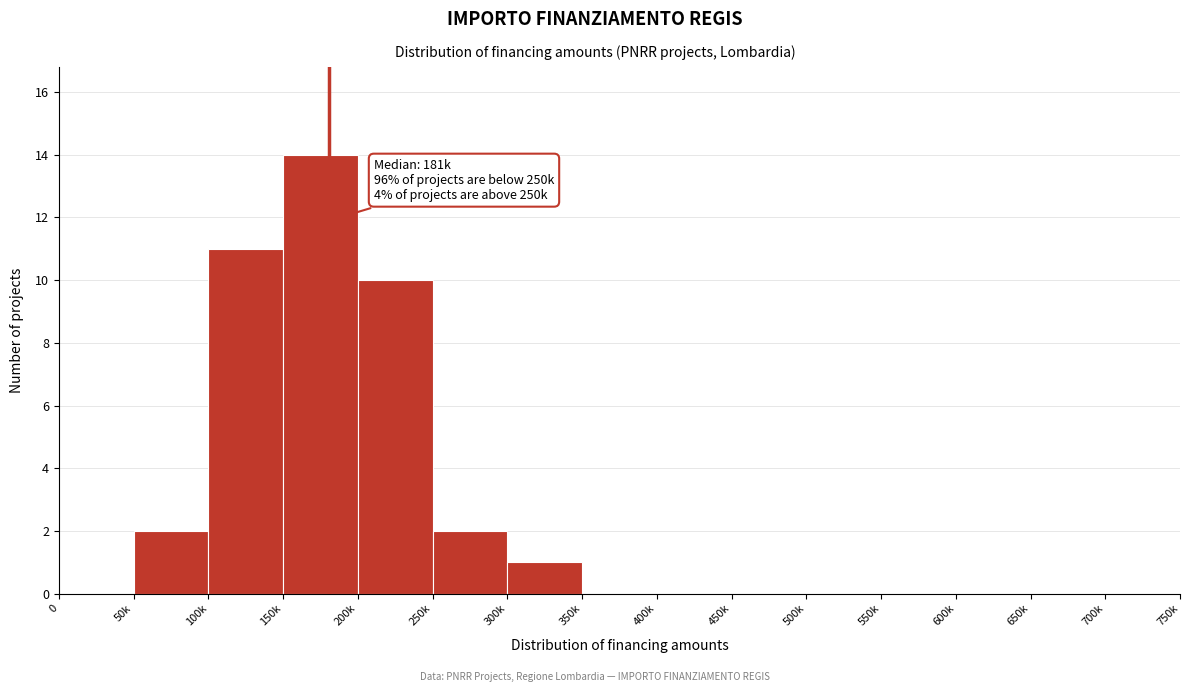

Reading left to right, transcribe all the data shown in this chart.

0=0	50k=2	100k=11	150k=14	200k=10	250k=2	300k=1	350k=0	400k=0	450k=0	500k=0	550k=0	600k=0	650k=0	700k=0